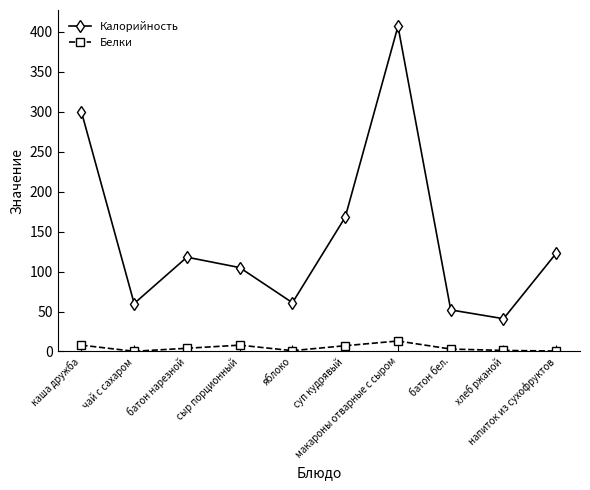

Rank the series by their maximum value, from highest to lowest.

Калорийность, Белки